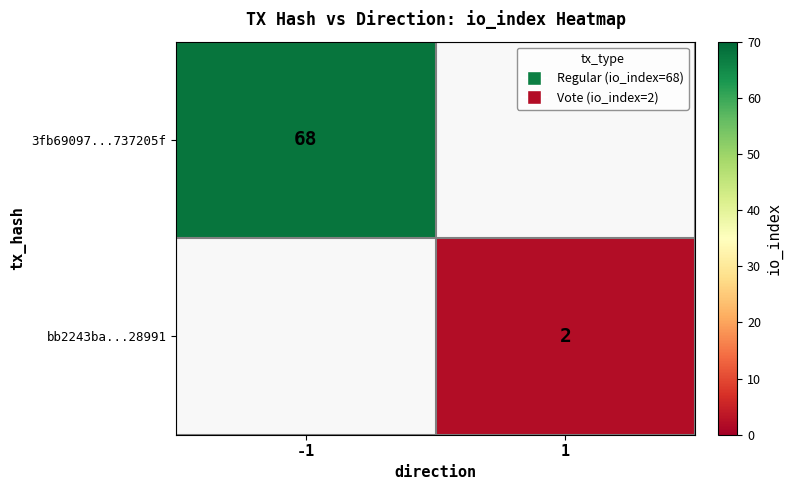

Is the value of 3fb69097...737205f at -1 greater than the value of bb2243ba...28991 at 1?

Yes